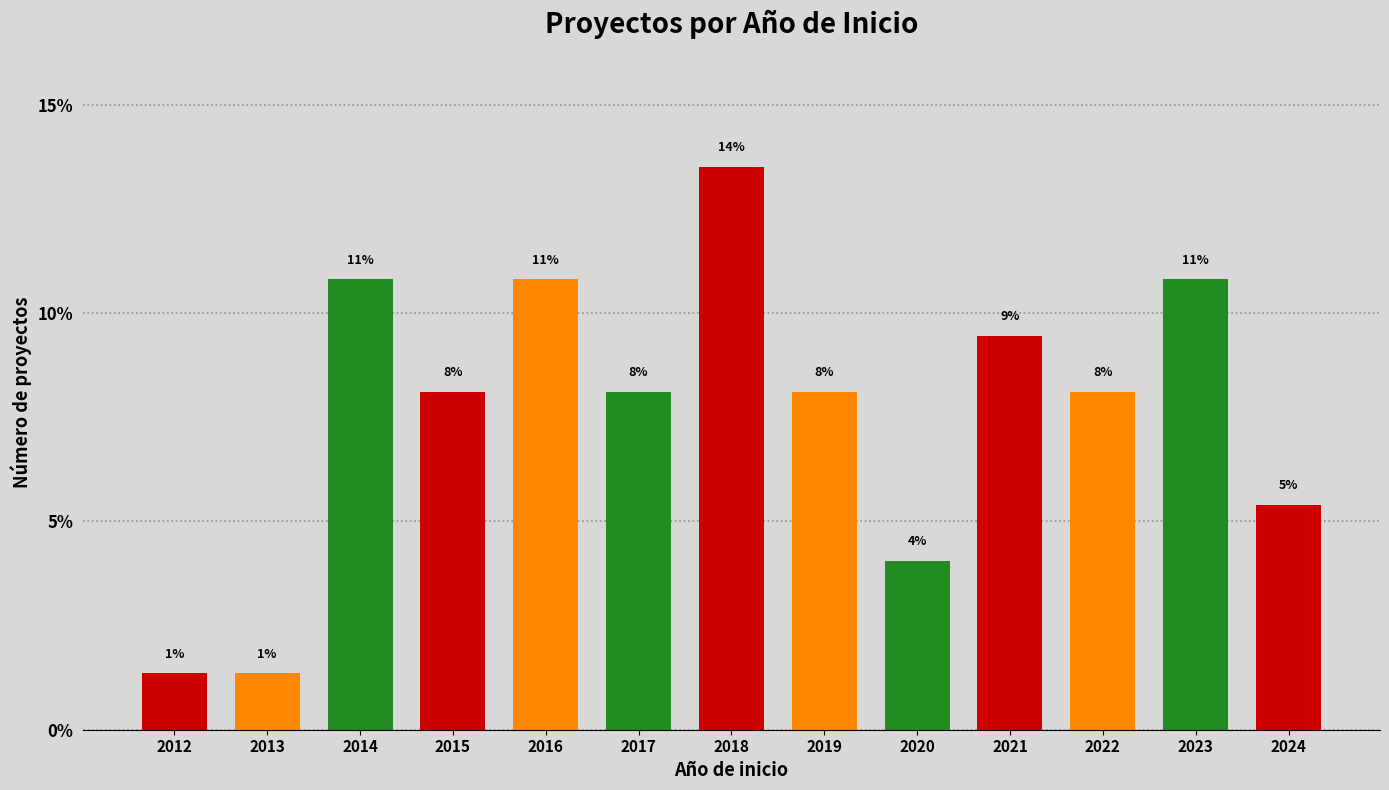

How many bars are there in total?

13